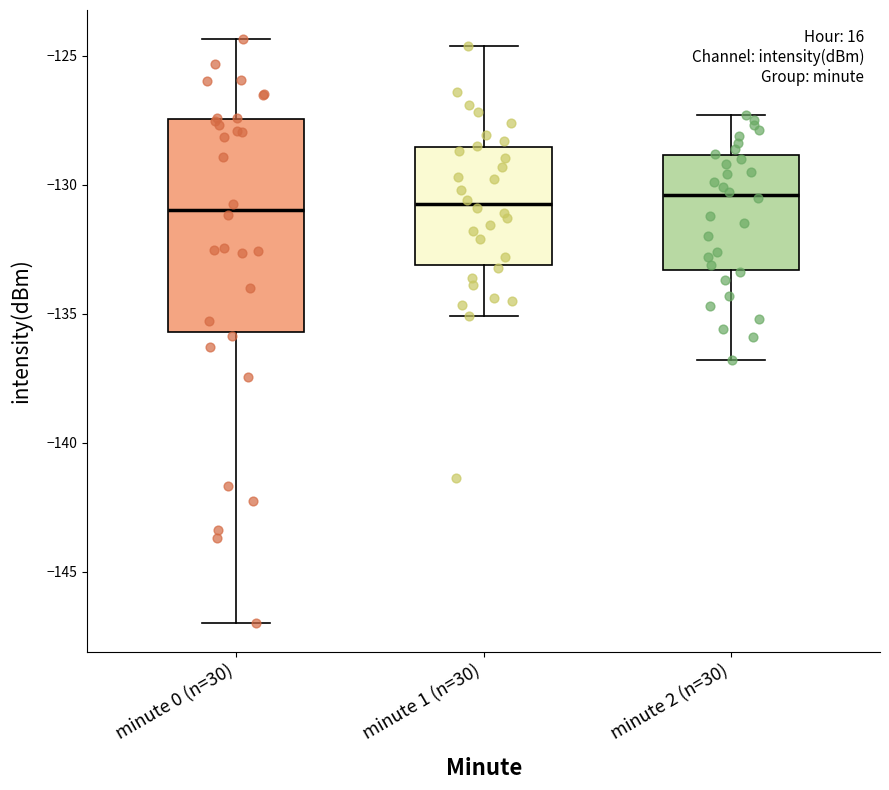

Where is the upper edge of the box for minute 1 (n=30) on the y-axis? The values are not printed on the chart, so give them approximately, as read against the axis.

-128.5